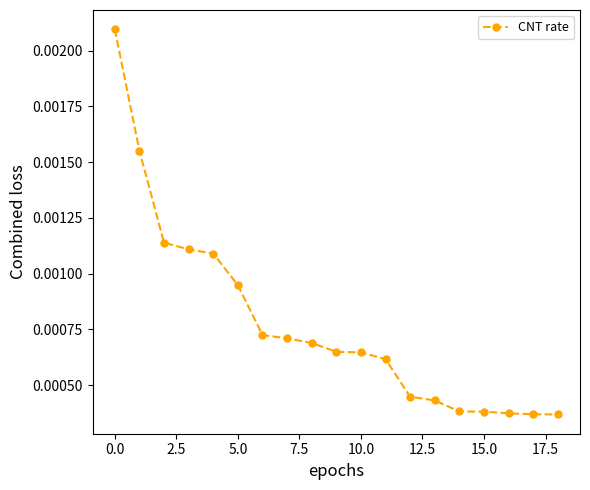

How many values are between 0 and 1?

19